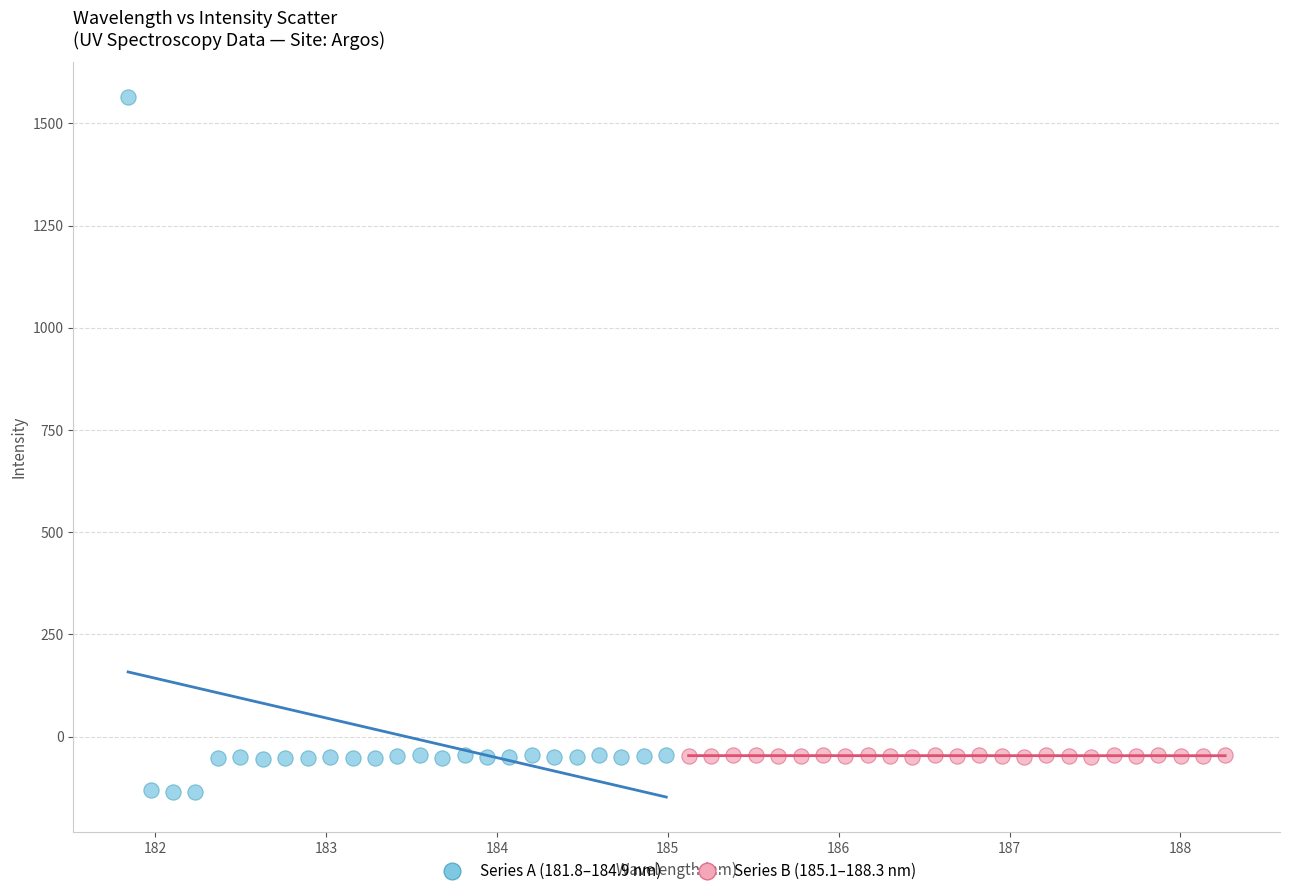

Which series reaches the minimum Y coordinate?

Series A (181.8–184.9 nm)